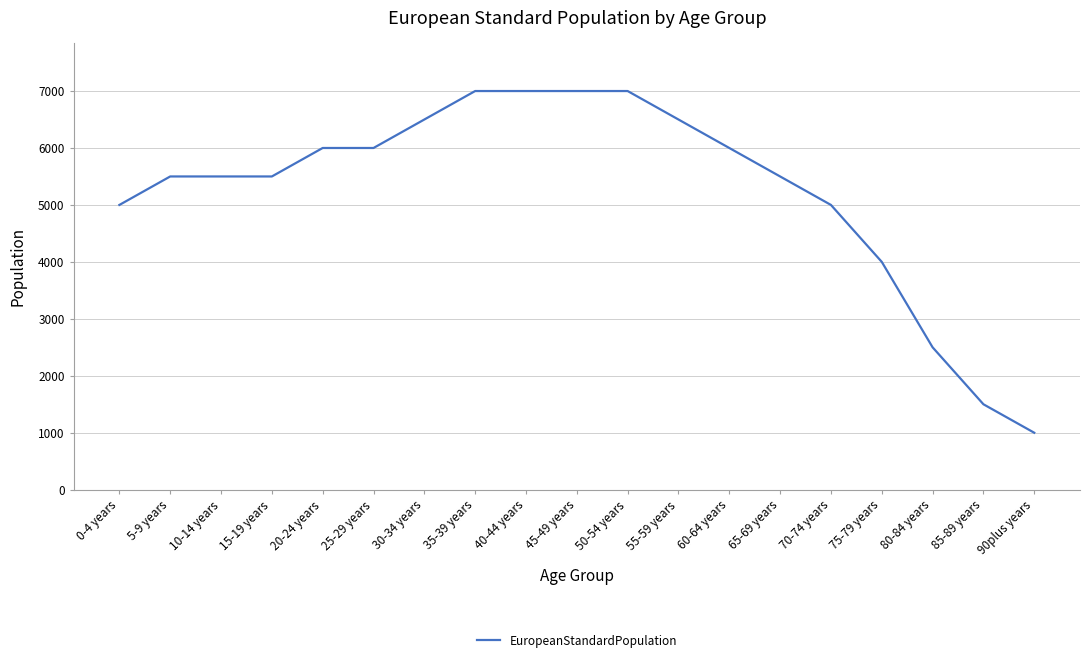

How many lines are shown in the chart?

1